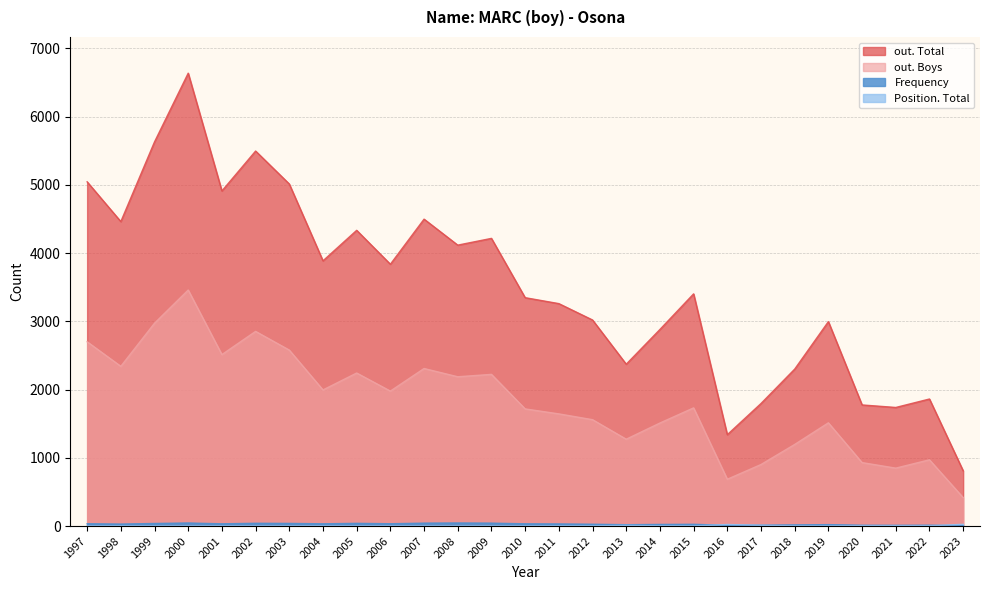

What is the sum of the out. Boys values at 2006 and 2013?

3251